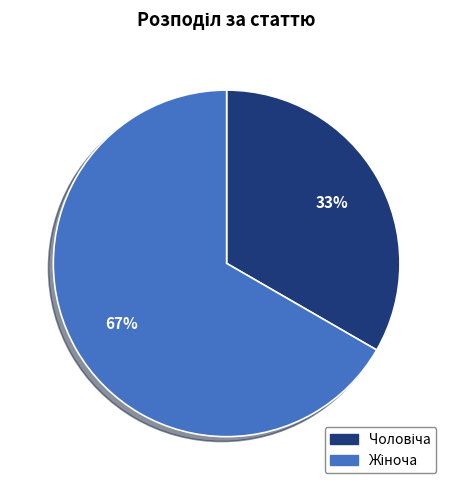

Is there any slice that represents more than half of the pie?

Yes